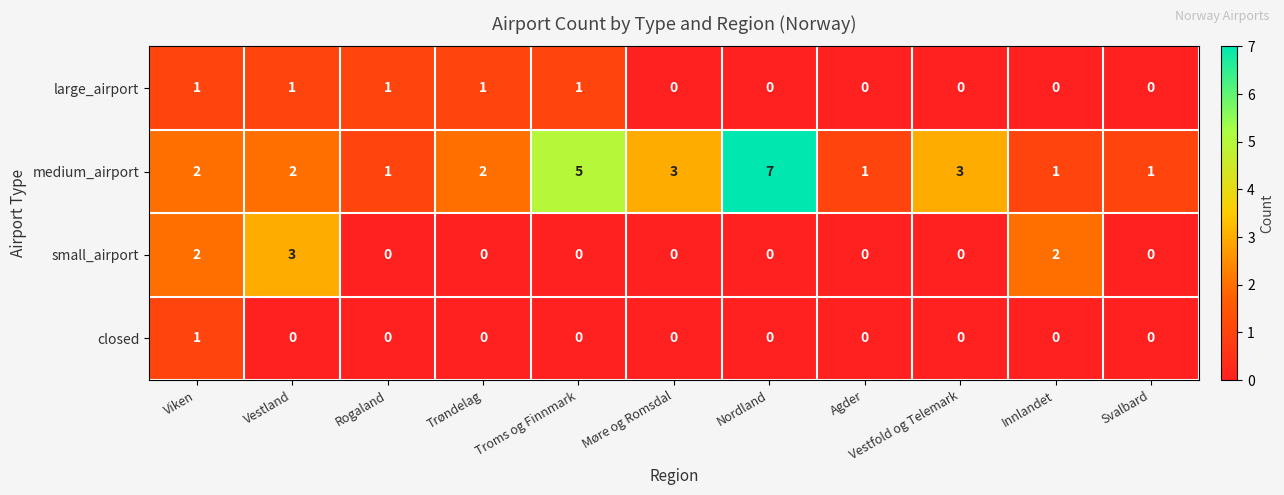

Which category has the highest value across all series?

Nordland